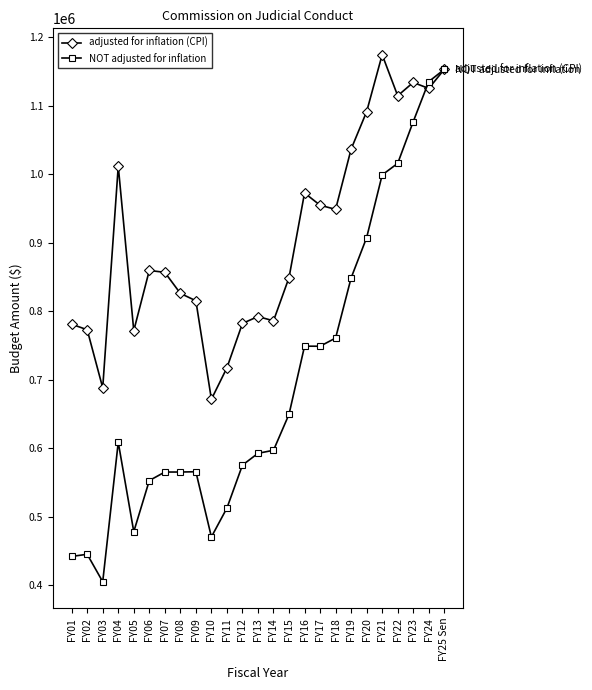

At which category does adjusted for inflation (CPI) reach its first local valley?

FY03